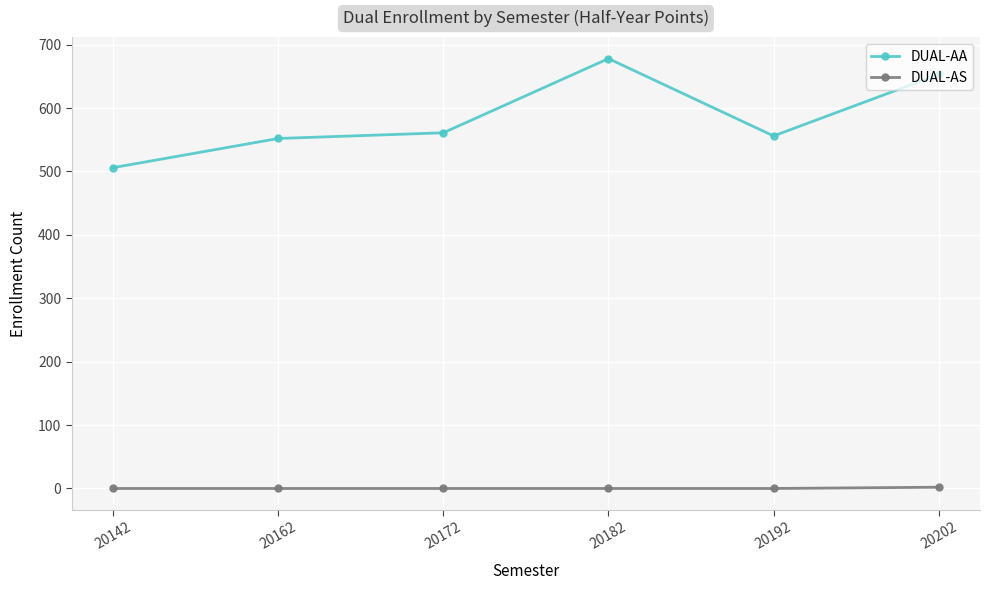

What is the approximate value of DUAL-AA at 20142?

506